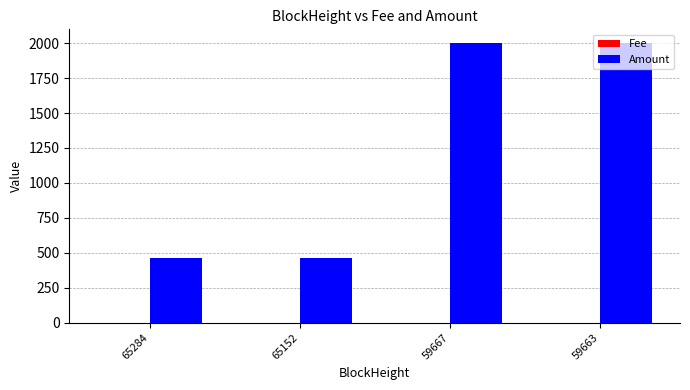

Are the bars horizontal?

No